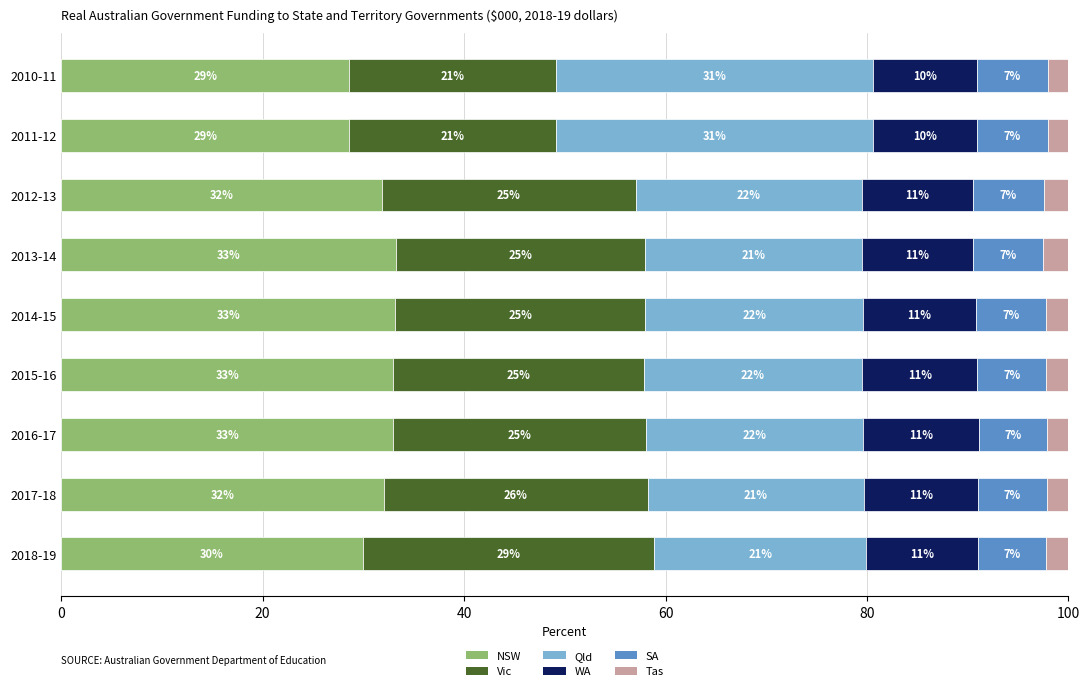

What is the total value across all series at 2018-19?

100.0